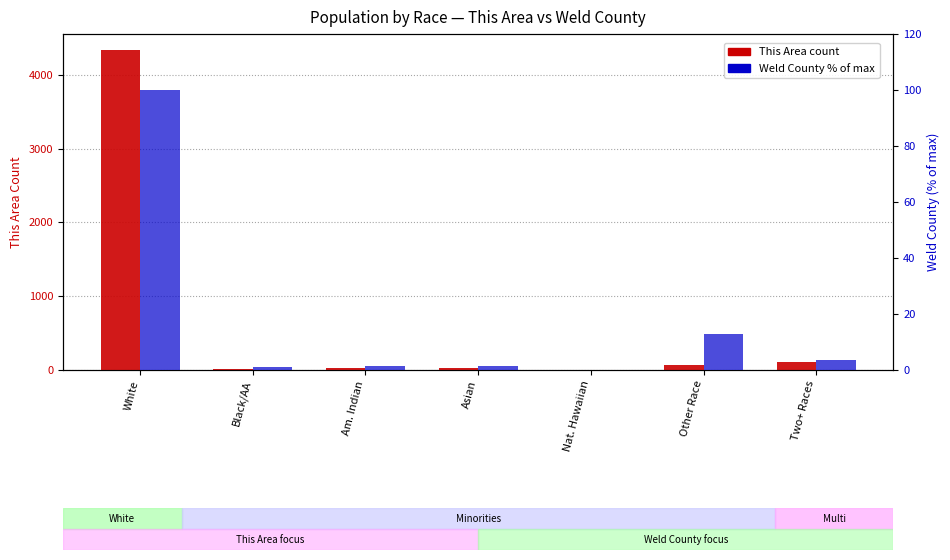

What is the average value of the This Area (count) series?

655.4